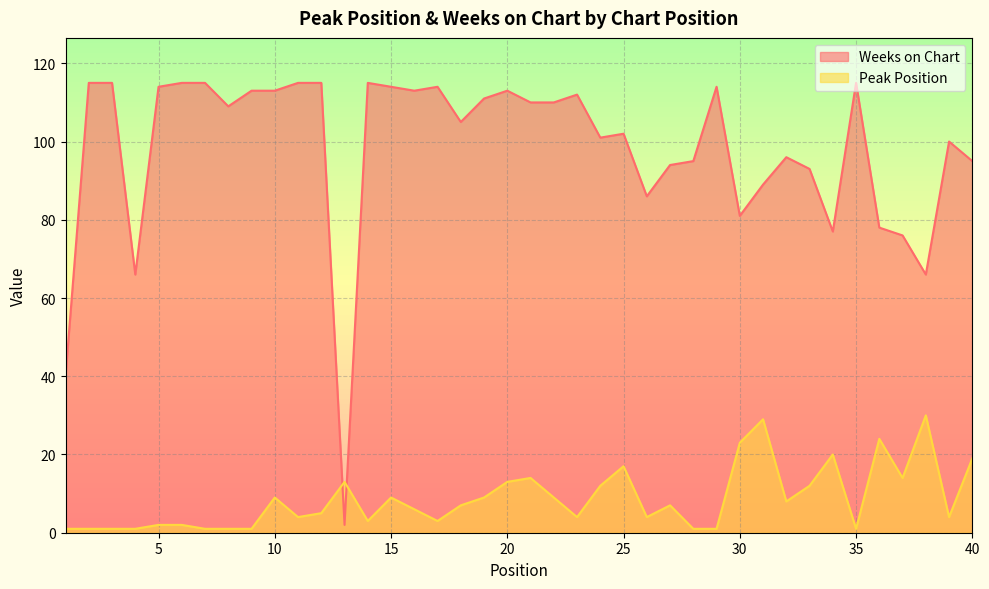

What is the difference between the Weeks on Chart values at 15 and 18?

9